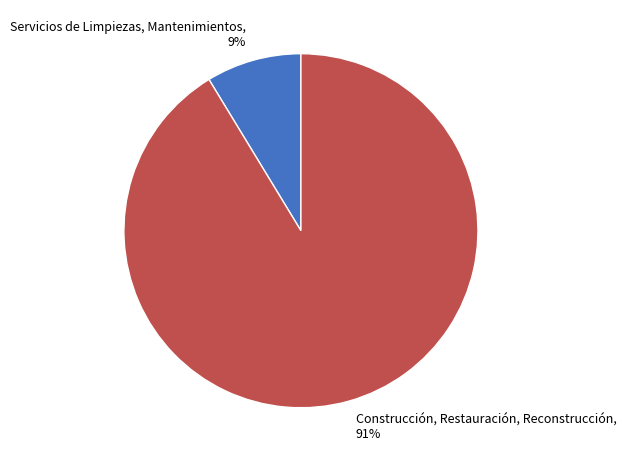

Between Construcción, Restauración, Reconstrucción, 91% and Servicios de Limpiezas, Mantenimientos, 9%, which is larger?

Construcción, Restauración, Reconstrucción, 91%